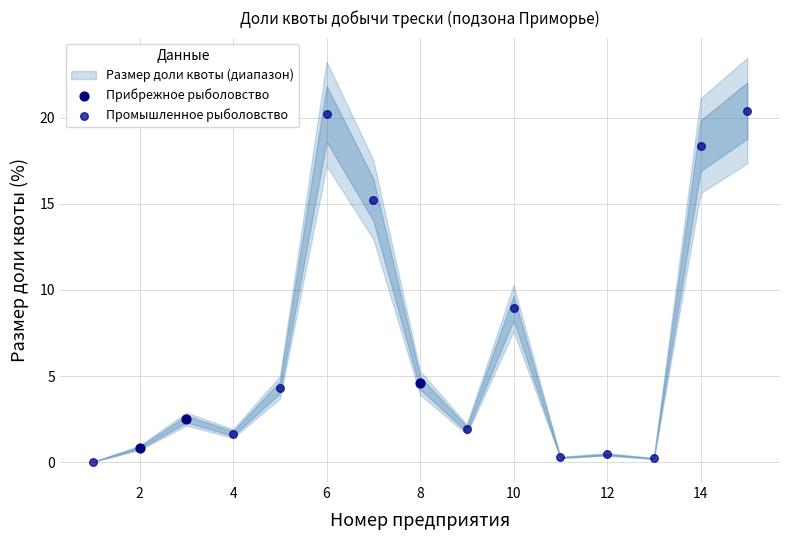

Which series contains the highest Y value?

Промышленное рыболовство